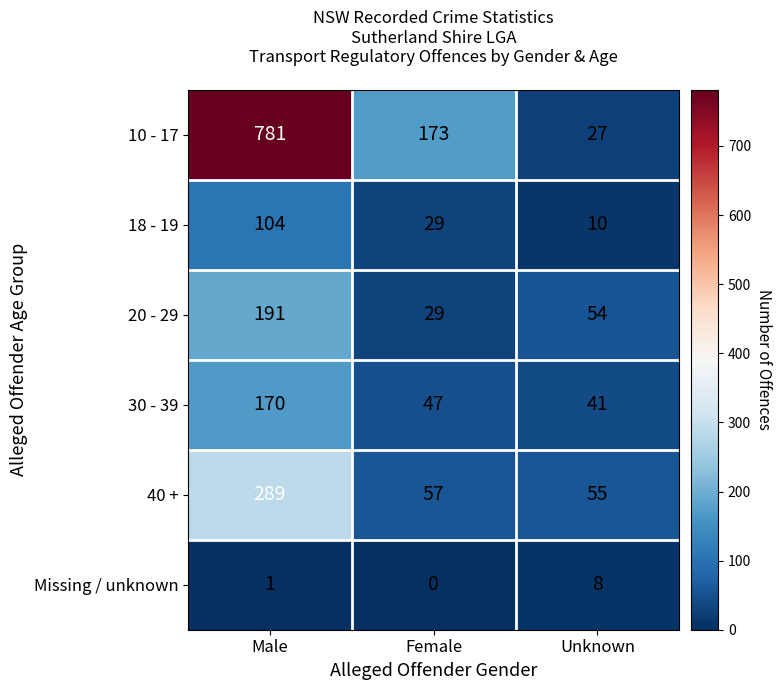

Reading left to right, list all the values displayed in this chart.

10 - 17: Male=781	Female=173	Unknown=27
18 - 19: Male=104	Female=29	Unknown=10
20 - 29: Male=191	Female=29	Unknown=54
30 - 39: Male=170	Female=47	Unknown=41
40 +: Male=289	Female=57	Unknown=55
Missing / unknown: Male=1	Female=0	Unknown=8